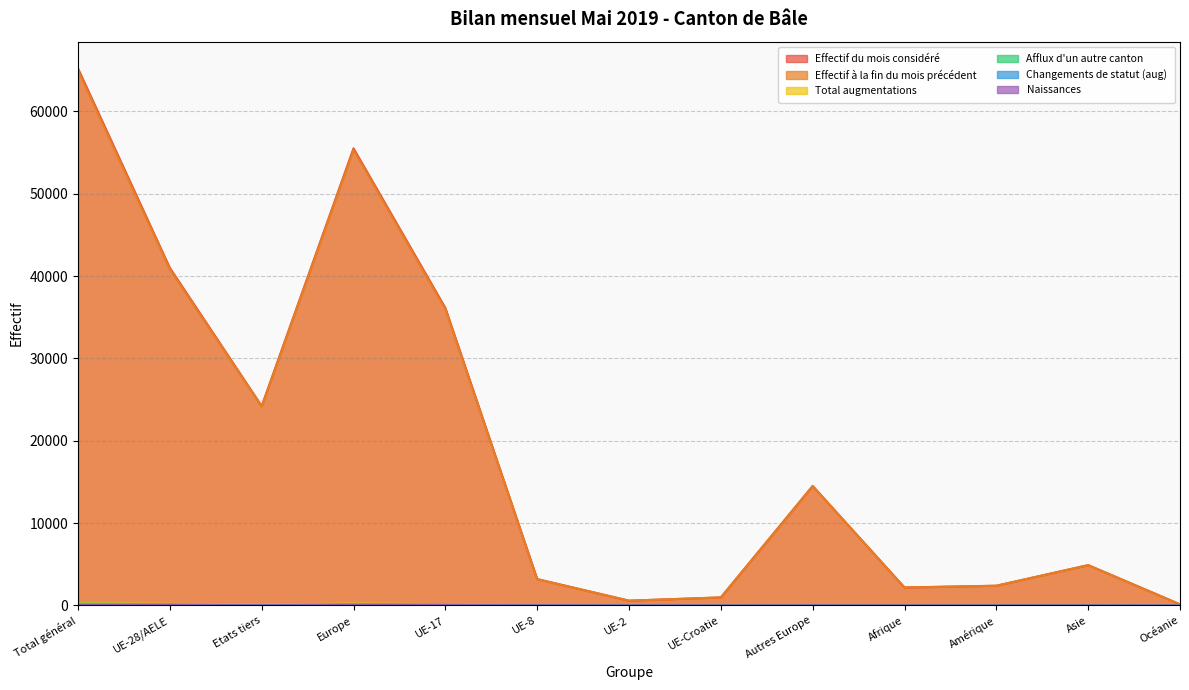

Reading left to right, extract all data points from this chart.

Effectif du mois considéré: 65209	40993	24216	55514	36137	3211	585	981	14521	2191	2403	4907	146
Effectif à la fin du mois précédent: 64983	40829	24154	55324	35992	3189	588	983	14495	2183	2394	4895	141
Total augmentations: 301	210	91	250	170	31	5	4	40	12	18	18	1
Afflux d'un autre canton: 230	168	62	193	143	17	5	1	25	5	12	16	4
Changements de statut (aug): 45	33	12	36	21	8	4	0	3	0	6	3	0
Naissances: 53	42	11	48	36	5	1	0	6	3	1	1	0